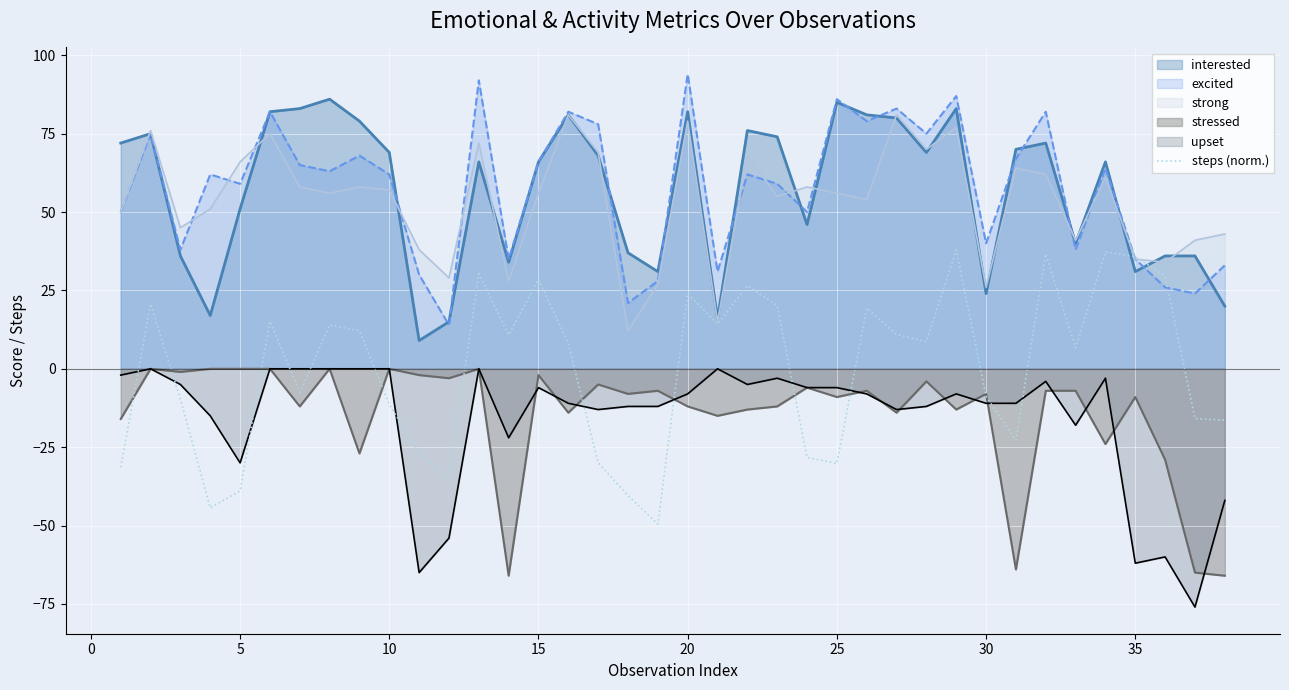

What is the maximum value shown in the chart?

94.0